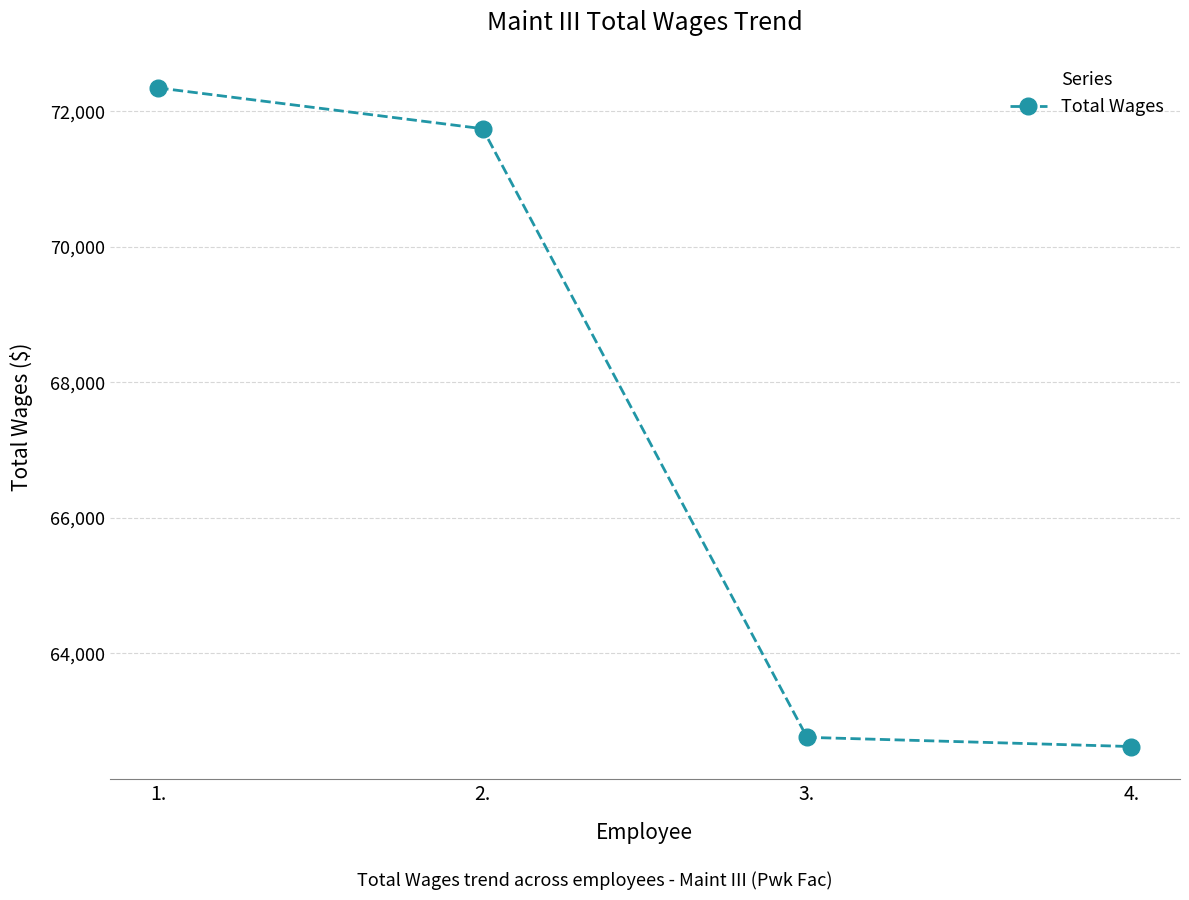

What is the change in value from 3. to 4.?

-136